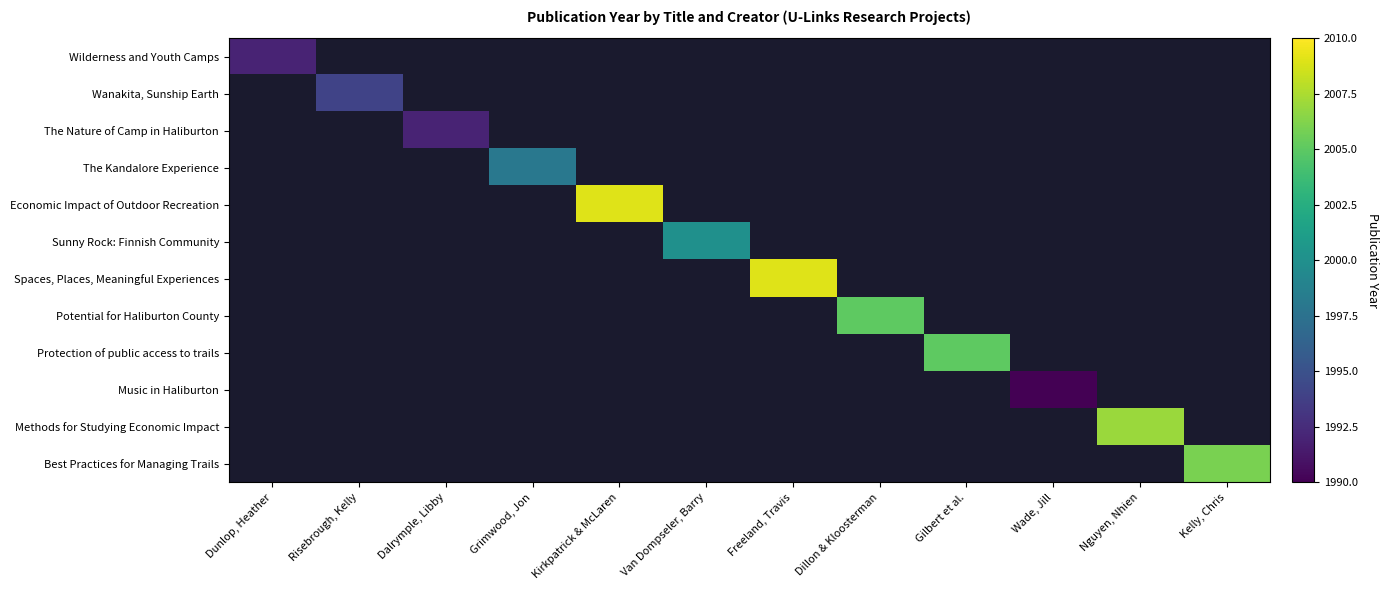

Which has a higher value, Wade, Jill or Dillon & Kloosterman?

Dillon & Kloosterman